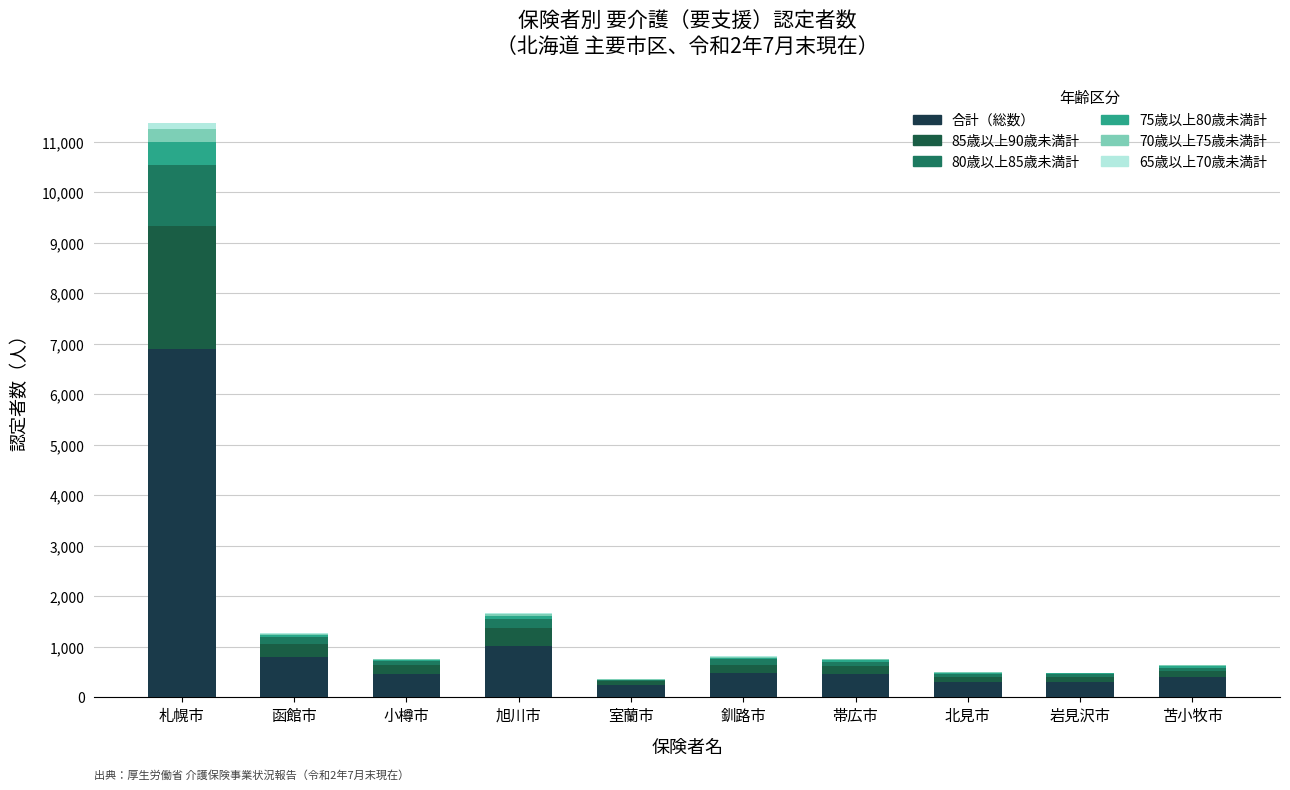

Are the bars grouped side by side (vs. stacked)?

No